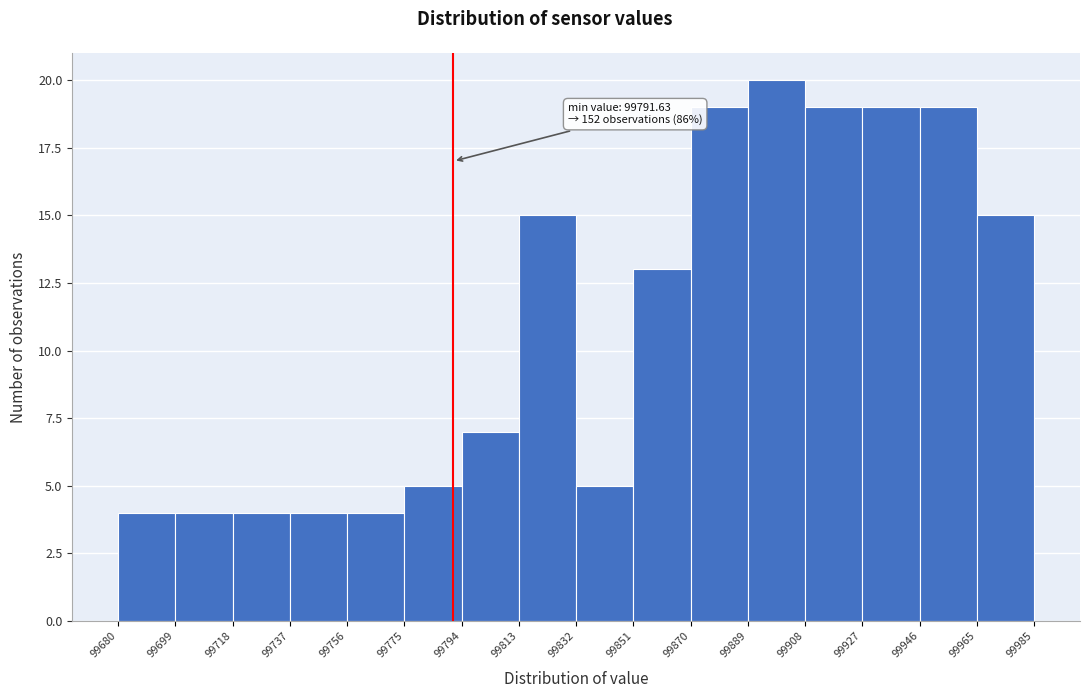

Over which range of the x-axis is the bar tallest?

99889 to 99908